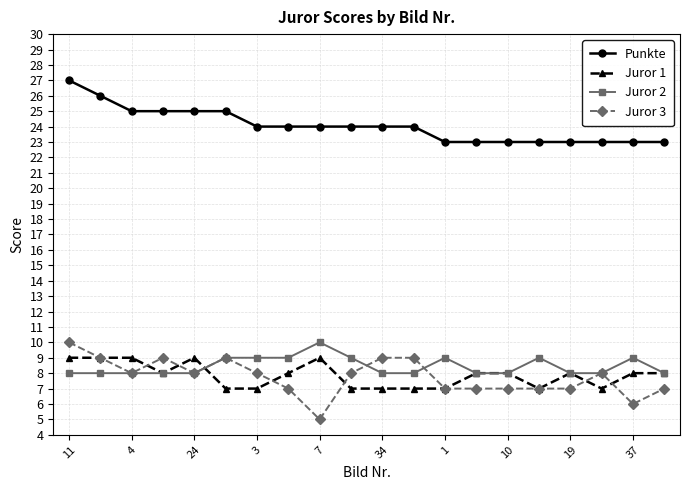

Which series has the largest total across all categories?

Punkte